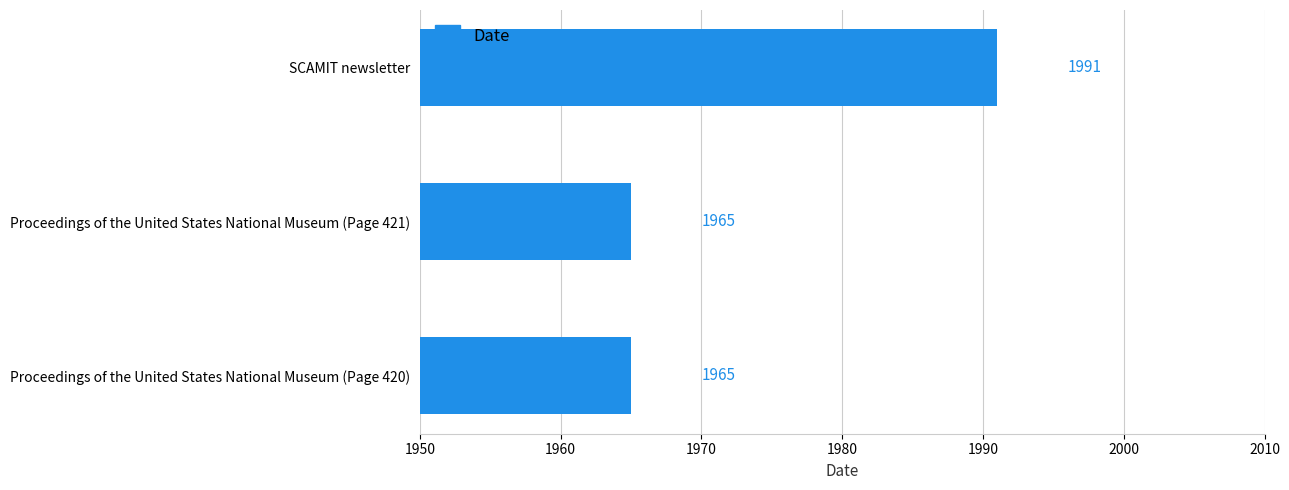

How many data points does each series have?

3